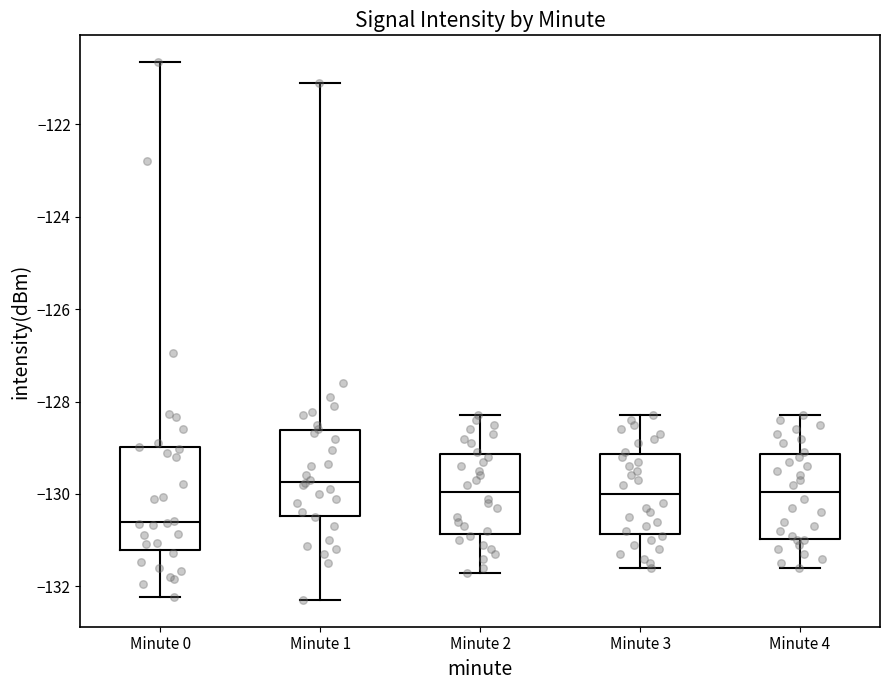

Reading left to right, transcribe this box plot: for each box, give where its median line is, the range the box spans, and where its two whiskers end, as read against the y-axis. The values are not printed on the chart, so give them approximately, as read against the axis.

Minute 0: median -130.6, box -131.2 to -129.0, whiskers -132.2 to -120.6
Minute 1: median -129.8, box -130.4 to -128.6, whiskers -132.2 to -121.2
Minute 2: median -130.0, box -130.8 to -129.2, whiskers -131.6 to -128.2
Minute 3: median -130.0, box -130.8 to -129.2, whiskers -131.6 to -128.2
Minute 4: median -130.0, box -131.0 to -129.2, whiskers -131.6 to -128.2